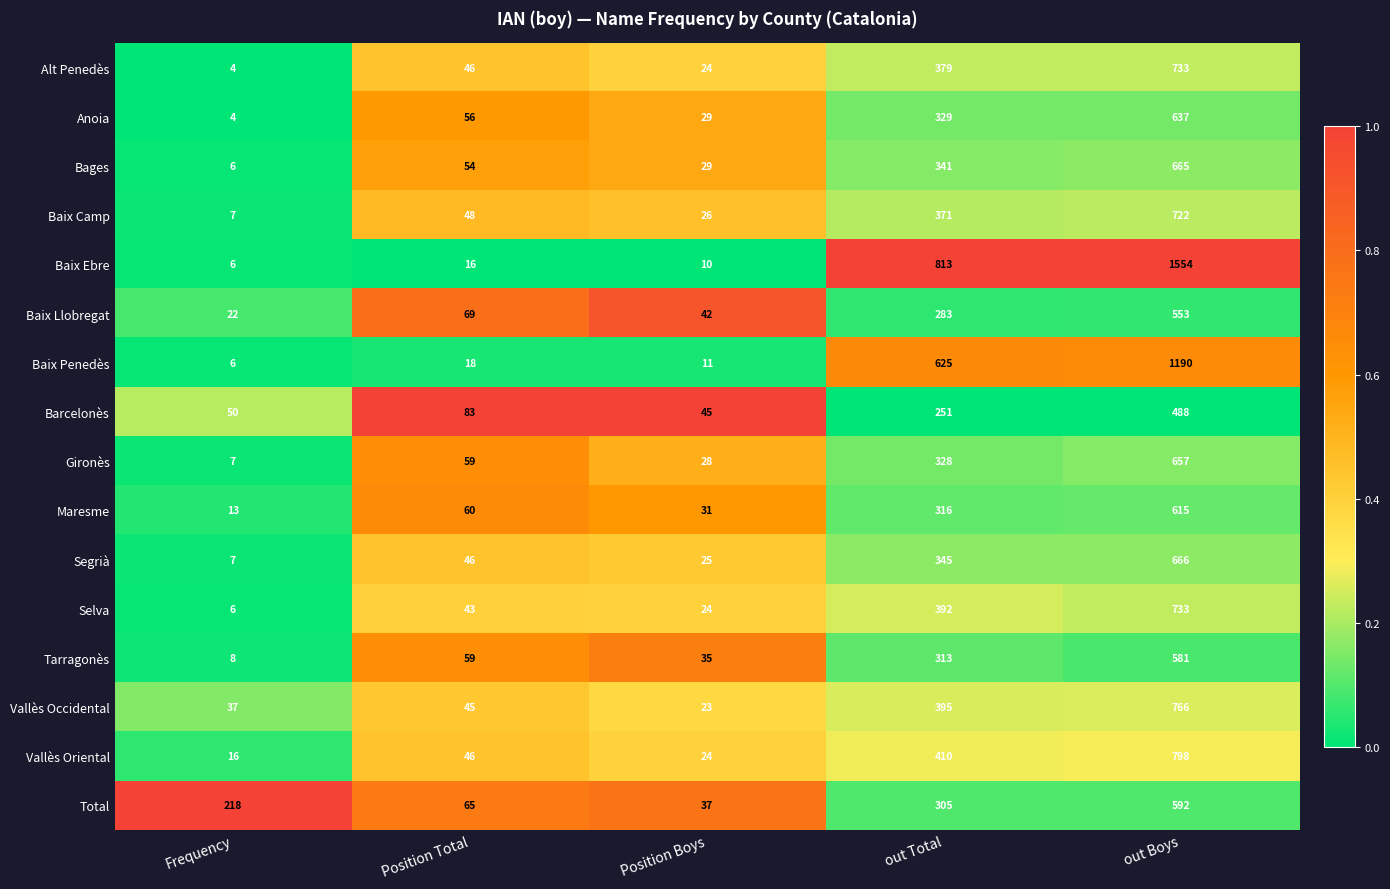

True or false: Baix Ebre has a value of 13 at Position Boys.

False